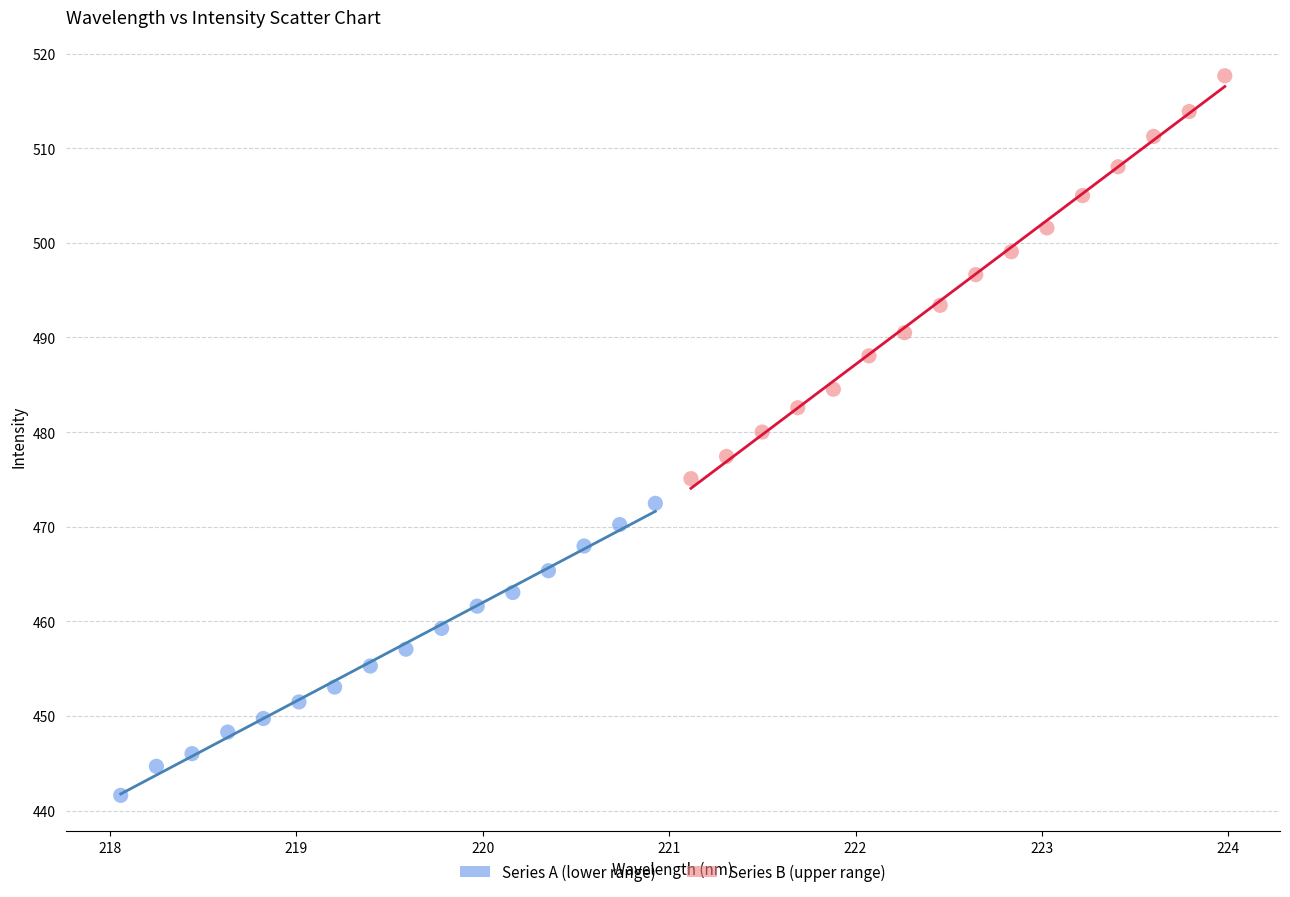

Which series reaches the minimum Y coordinate?

Series A (lower range)